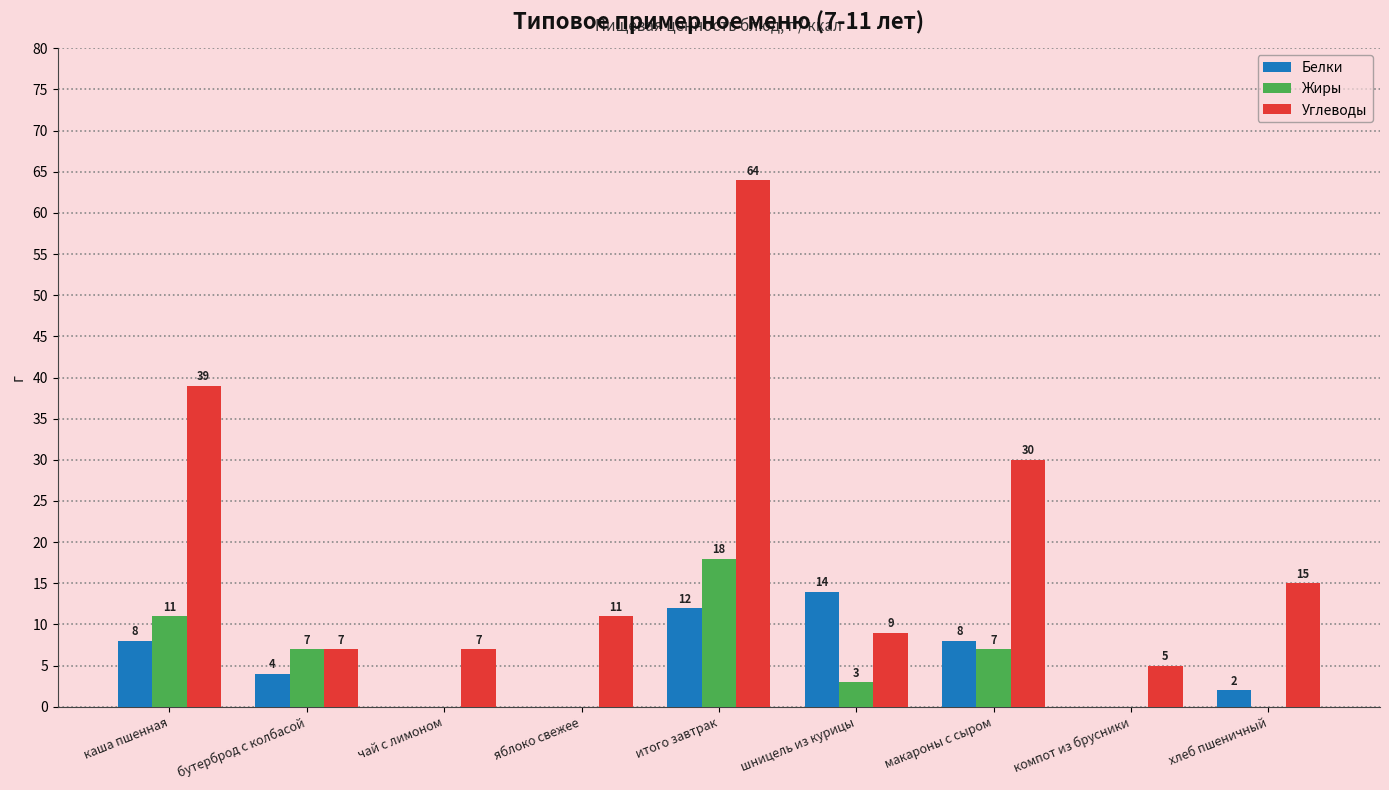

Which series changed the most between итого завтрак and компот из брусники?

Углеводы